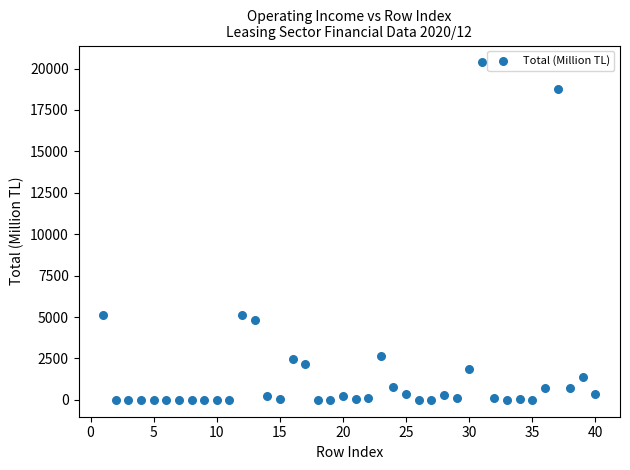

What is the range of X values (max minus min)?

39